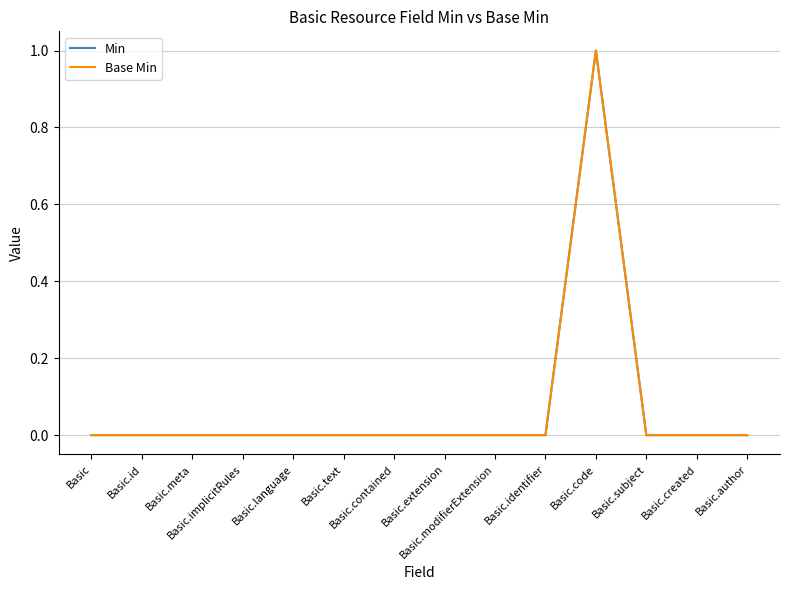

Does the chart have visible grid lines?

Yes